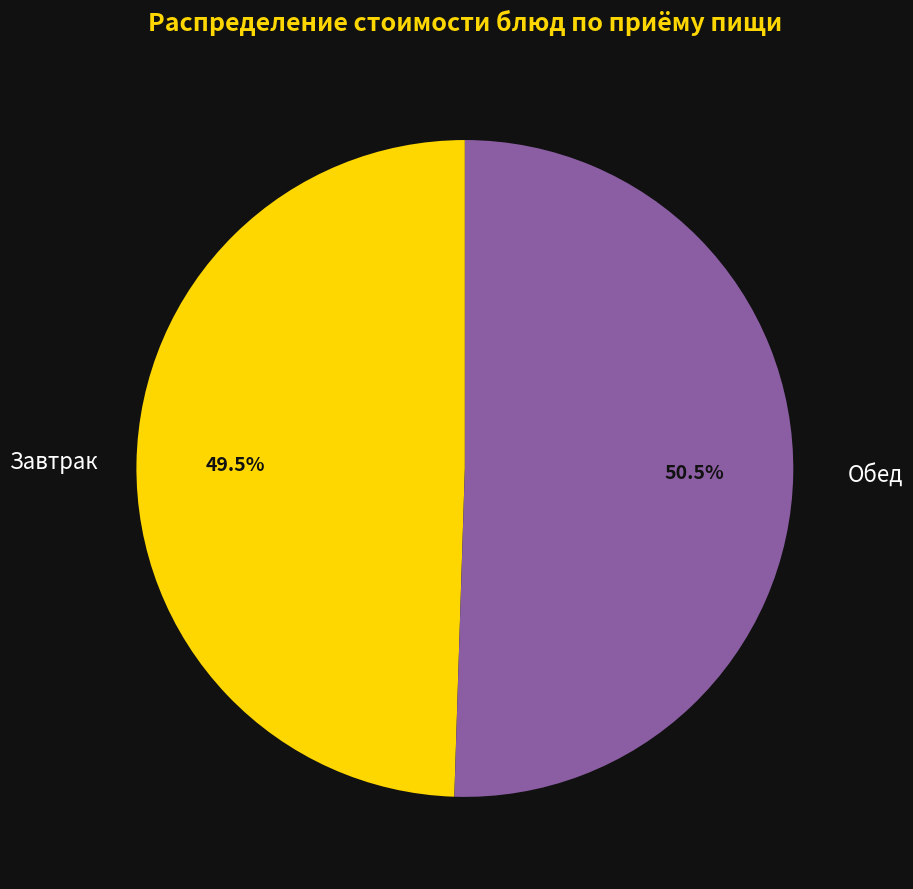

How many segments does this pie chart have?

2